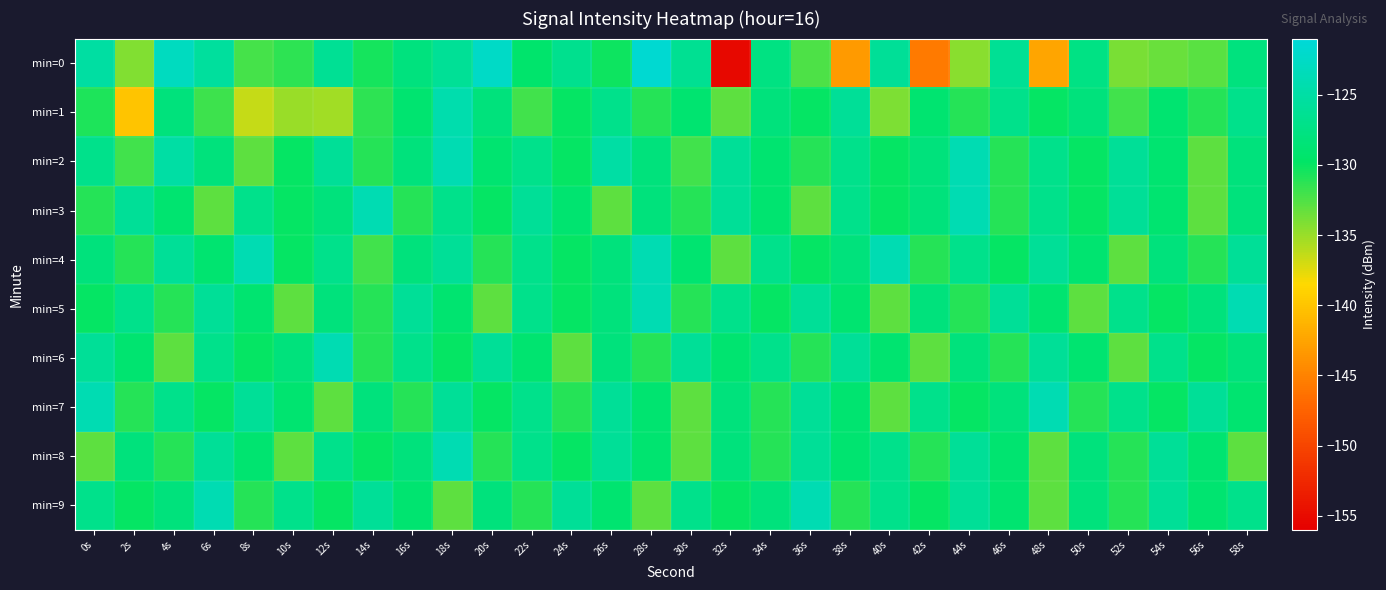

Rank the series at 54s from highest to lowest value.

min=8, min=9, min=6, min=4, min=1, min=2, min=3, min=5, min=7, min=0